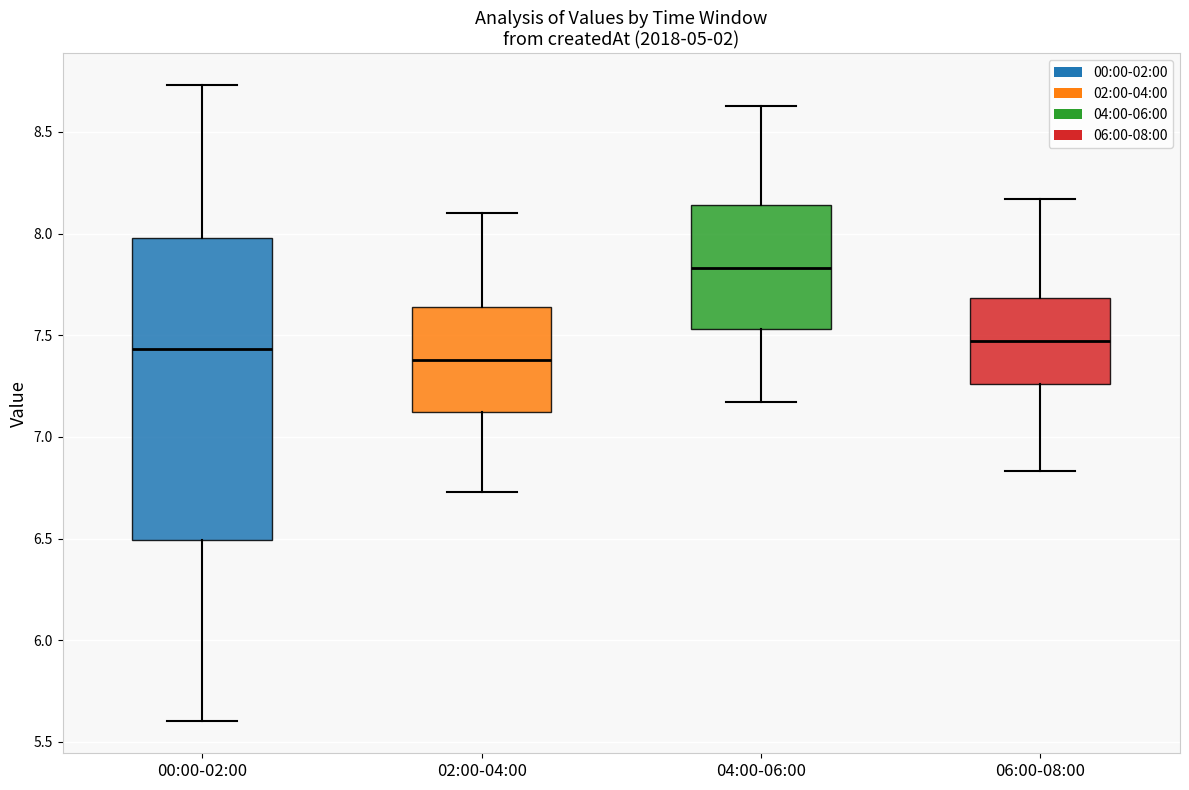

Which box is the tallest, from its lower edge to its upper edge?

00:00-02:00